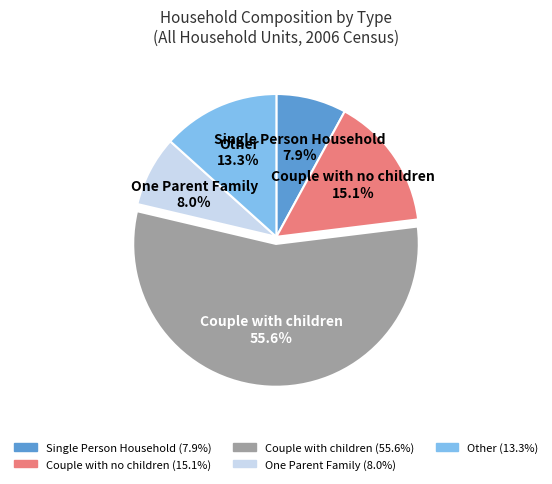

Which slice is the largest?

Couple with children